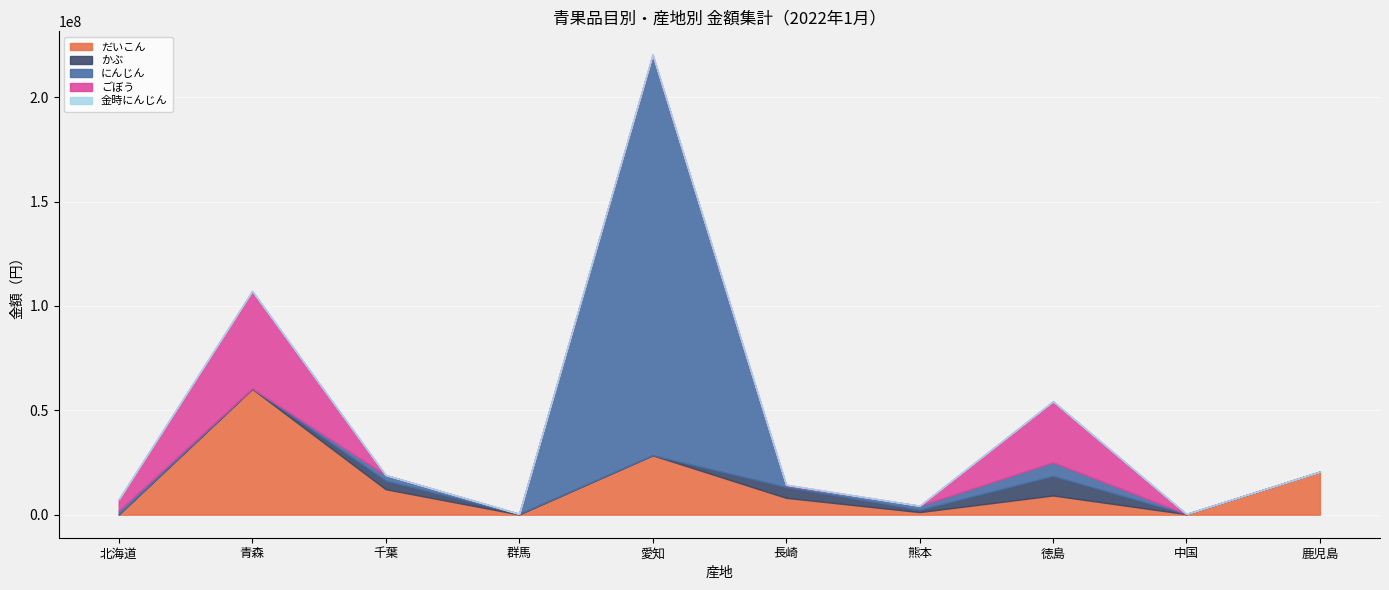

Rank the series at 熊本 from highest to lowest value.

にんじん, だいこん, かぶ, ごぼう, 金時にんじん